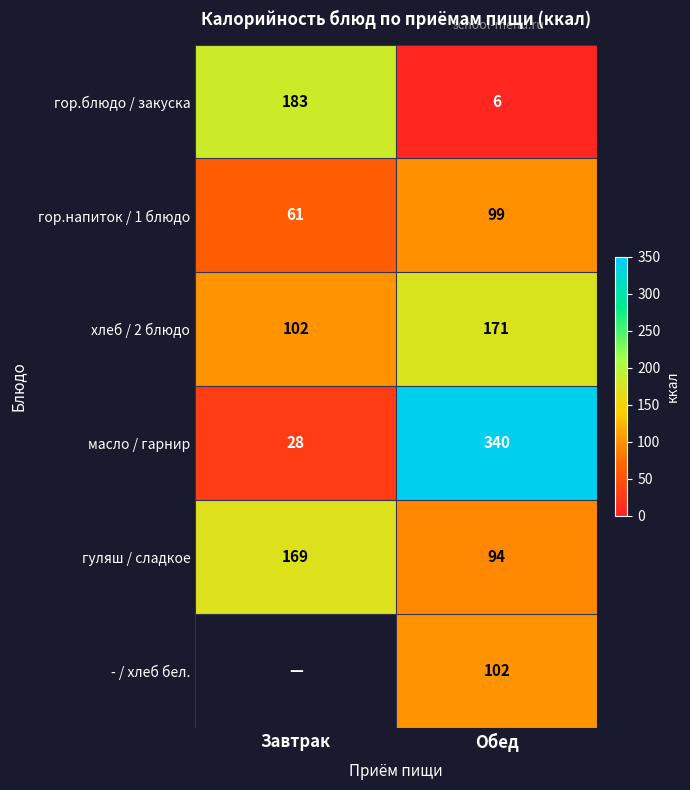

At which category is the sum across all series the highest?

Обед